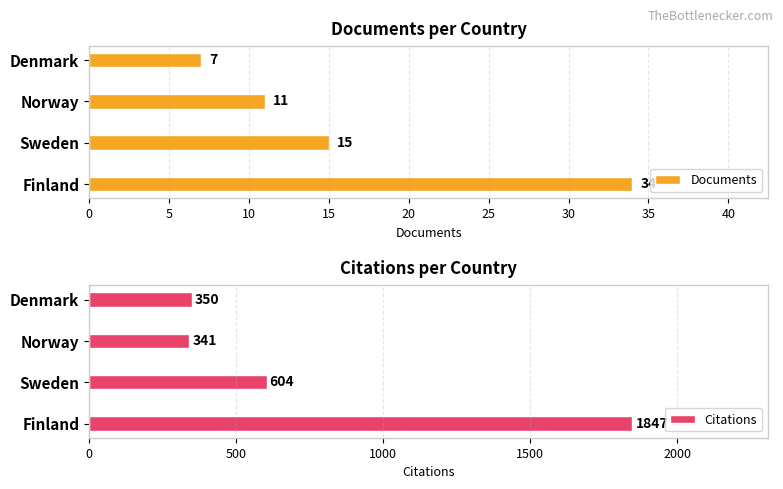

What is the average value of the Documents series?

17